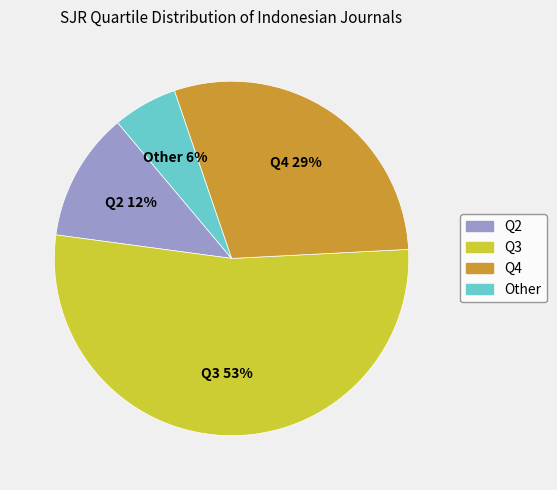

Do Q2 and Q4 together represent more than half of the pie?

No